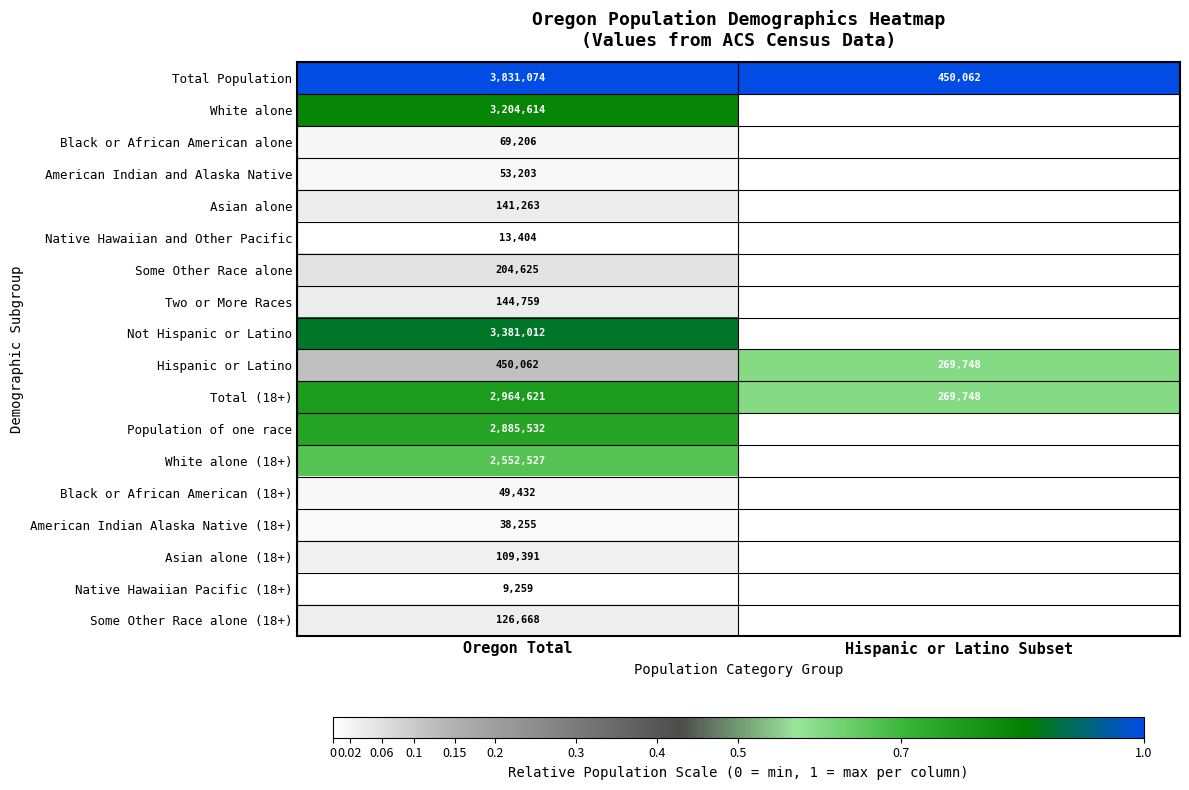

The Hispanic or Latino series shows 388885 at Hispanic or Latino Subset. True or false?

False